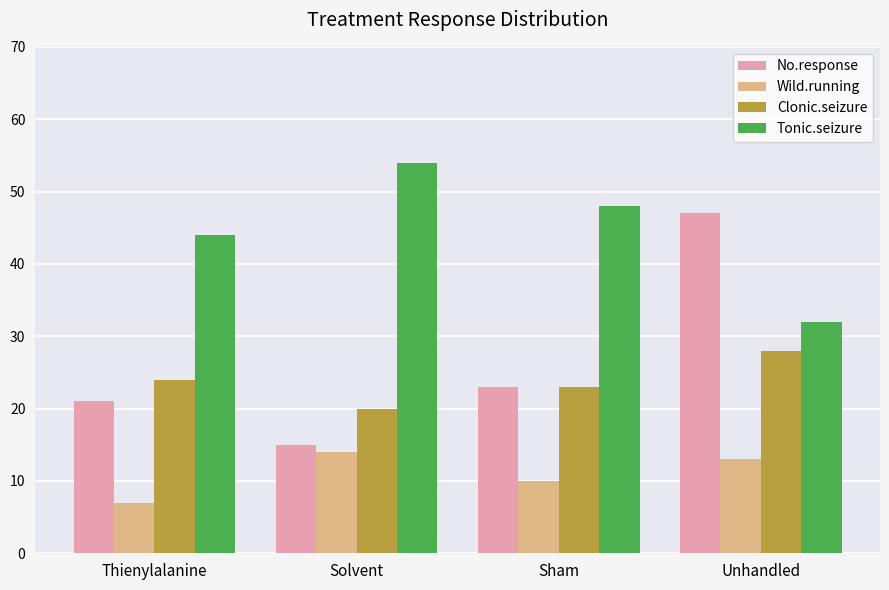

What is the total value across all series at Solvent?

103